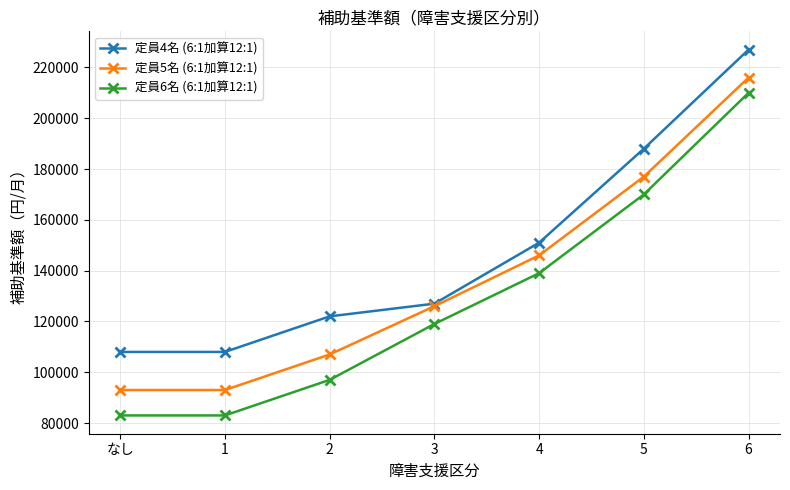

What is the label of the 1st point from the left?

なし